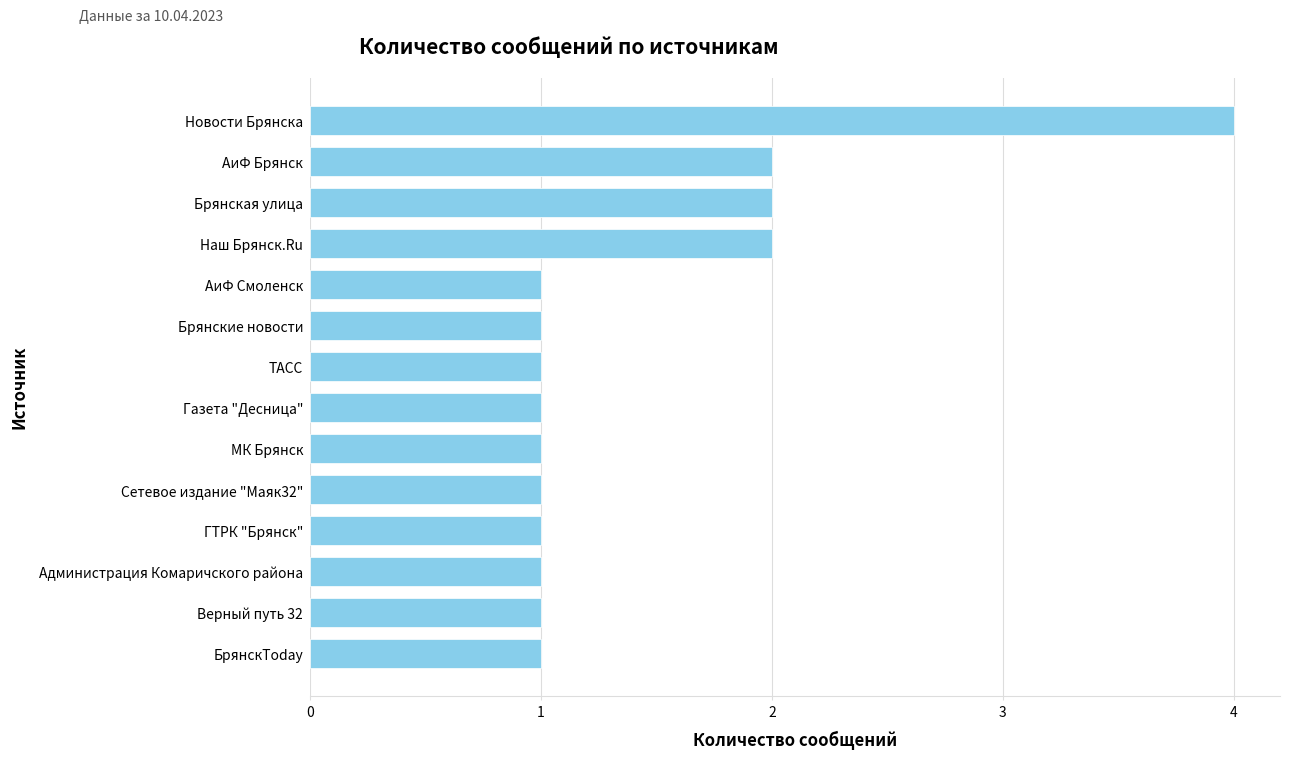

What is the difference between the second highest and second lowest values?

1